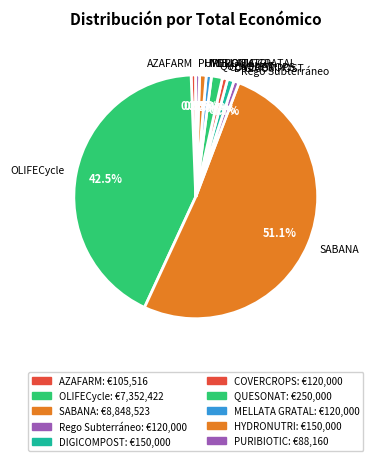

Which category accounts for the majority?

SABANA